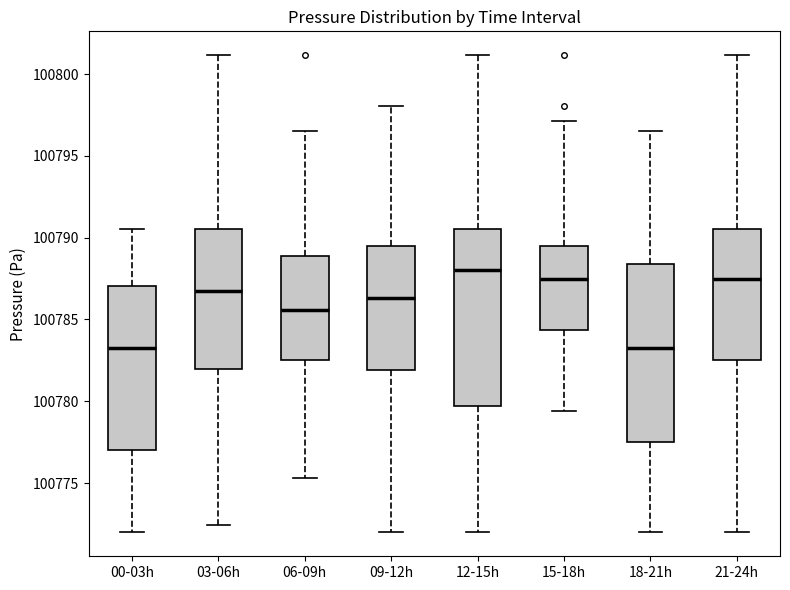

Which box has the highest median line?

12-15h